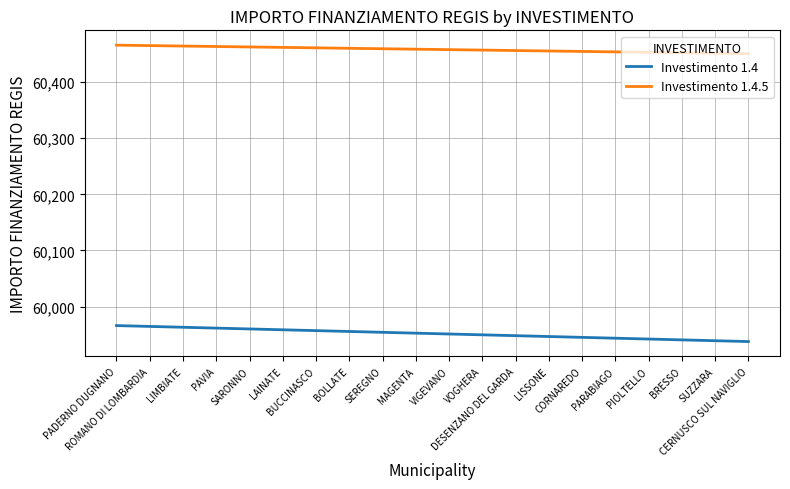

Is this an area chart (filled region under the line)?

No